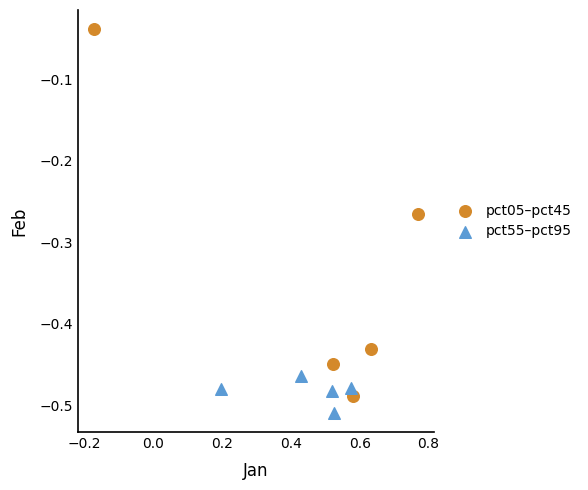

Which series contains the highest Y value?

pct05–pct45